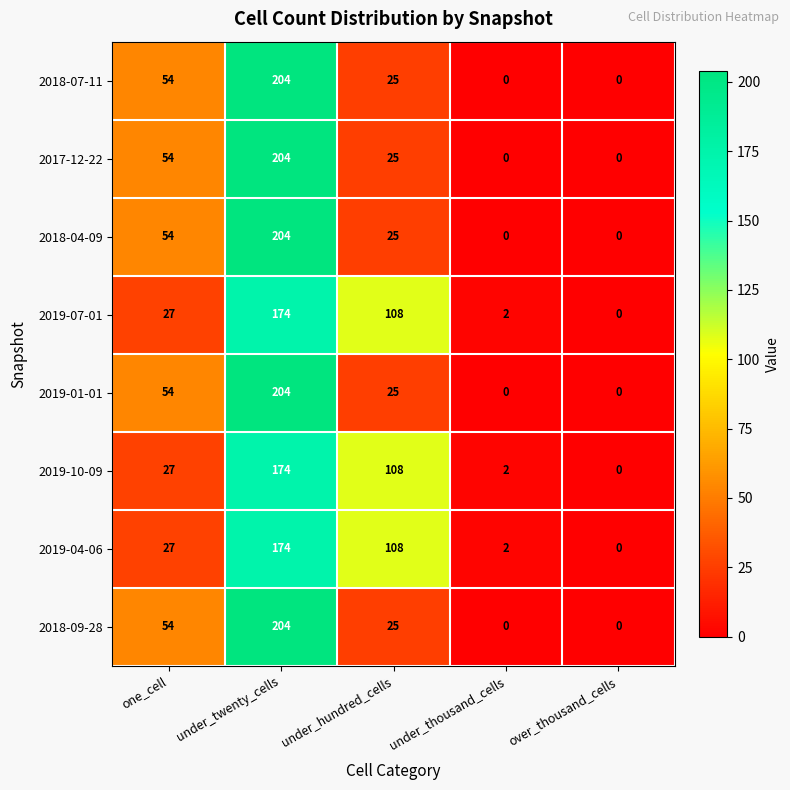

At which label does 2019-01-01 first exceed 25?

one_cell